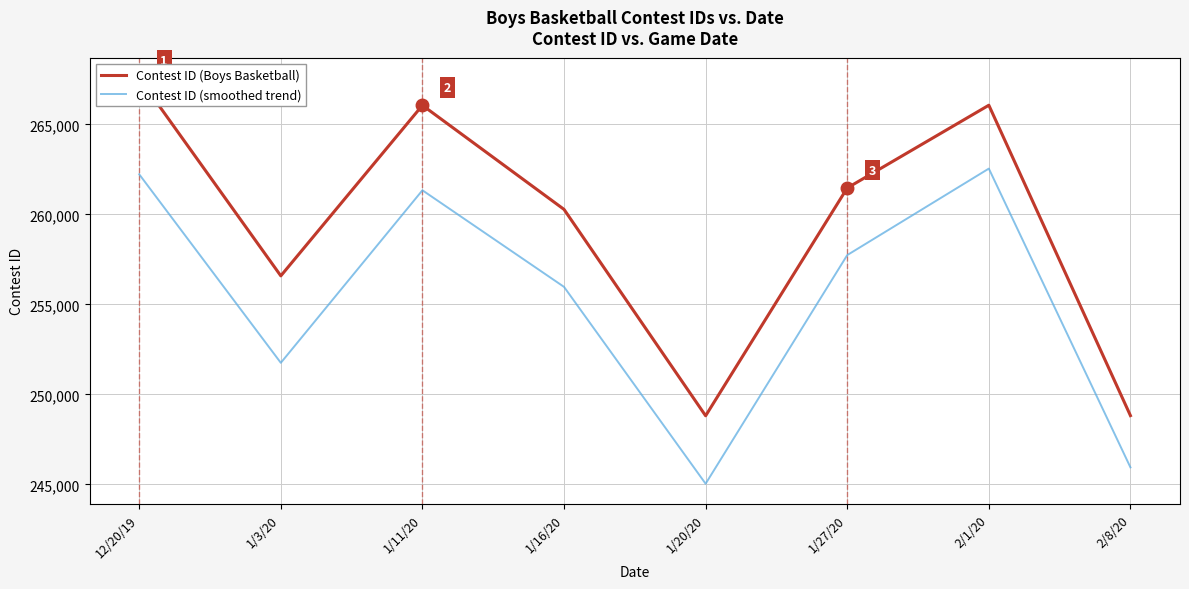

How many values in the Contest ID (smoothed trend) series are below 257735?

4